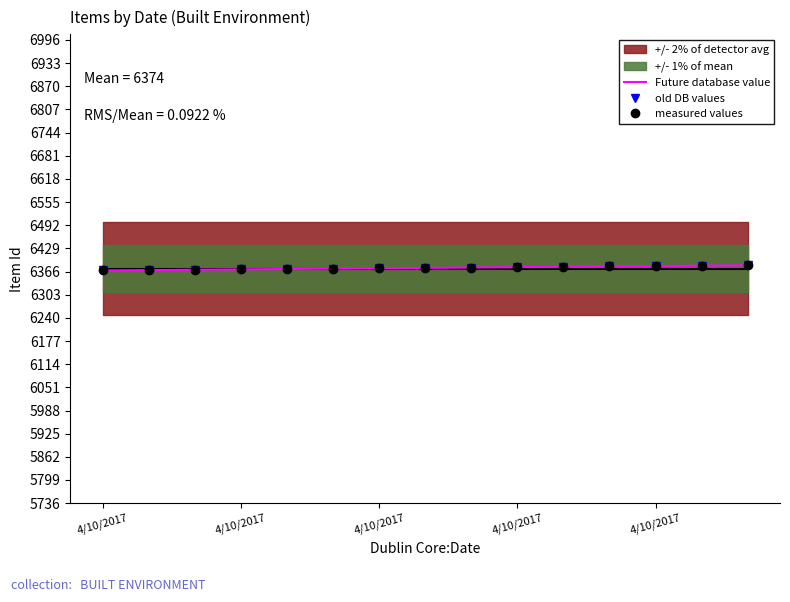

At which label is old DB values closest to 6376?

7